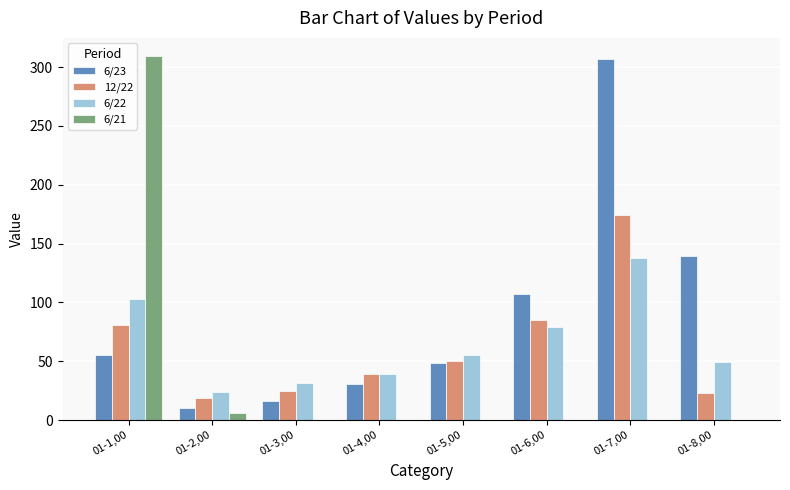

At which category is the sum across all series the highest?

01-7,00